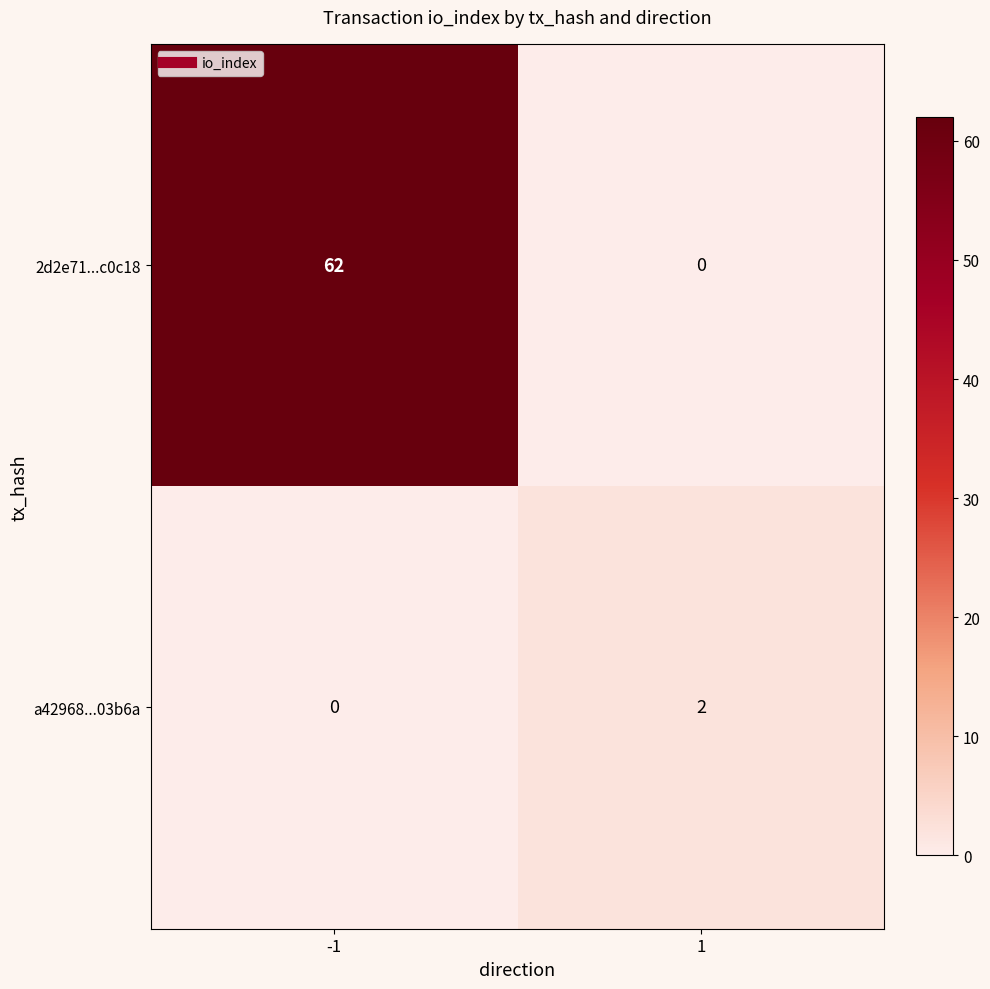

Which series has the largest range (max minus min)?

2d2e71...c0c18